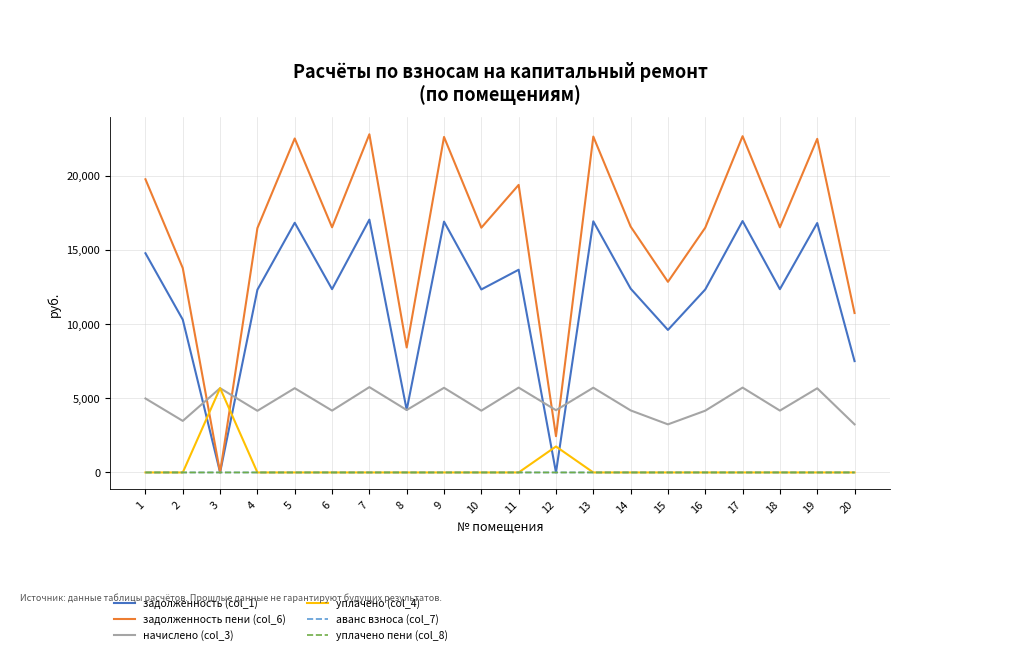

What is the average value of the начислено (col_3) series?

4696.7